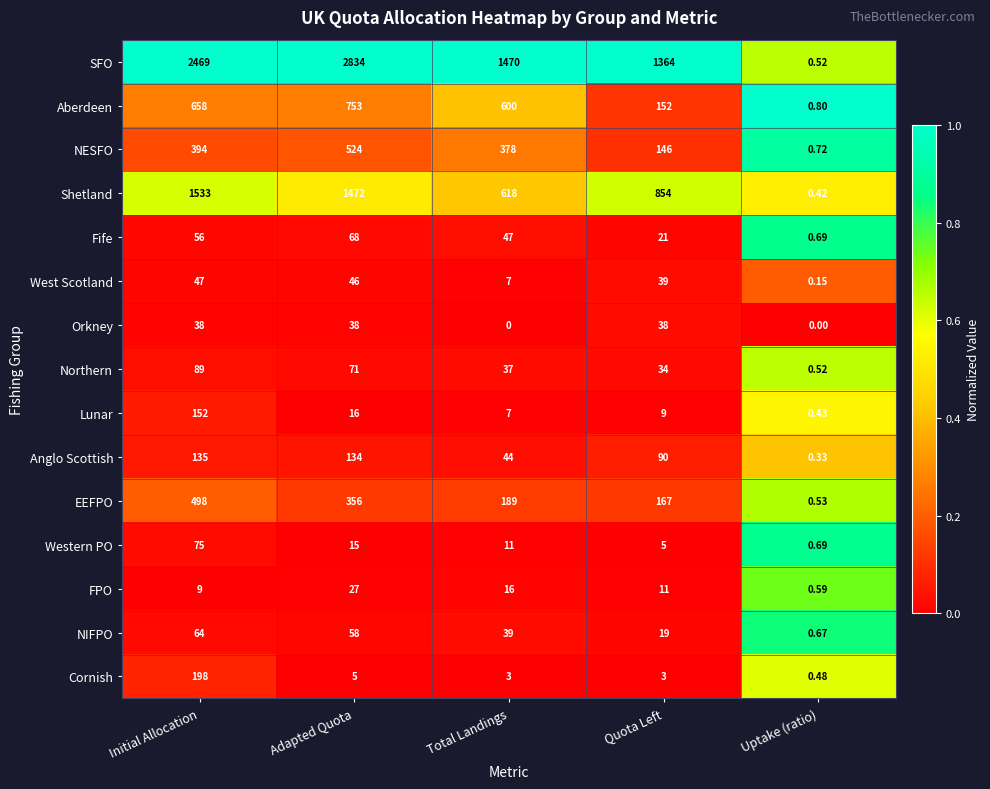

At Quota Left, list the series in order from smallest to largest.

Cornish, Western PO, Lunar, FPO, NIFPO, Fife, Northern, Orkney, West Scotland, Anglo Scottish, NESFO, Aberdeen, EEFPO, Shetland, SFO